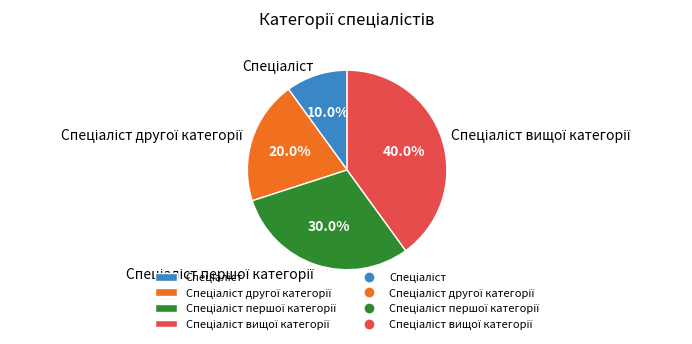

Is there any slice that represents more than half of the pie?

No